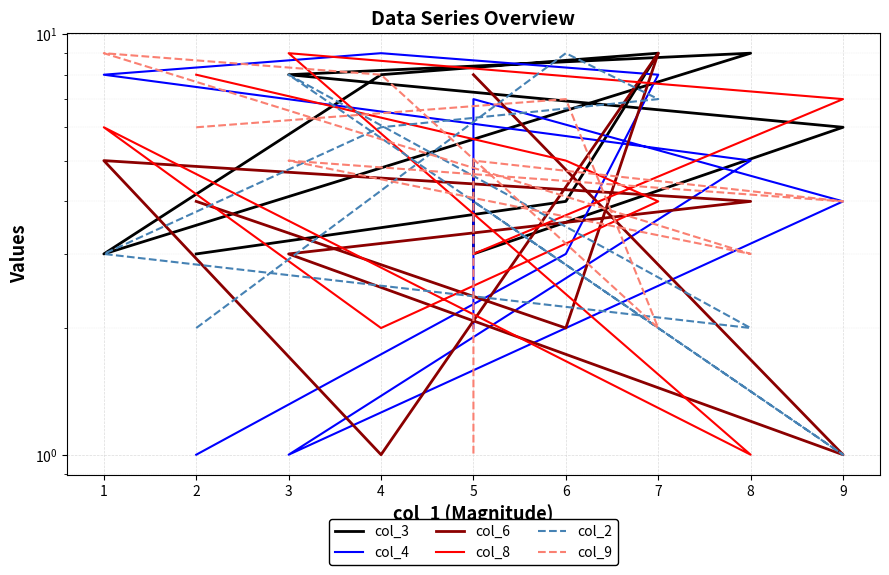

Does the chart display data point markers on the line(s)?

No